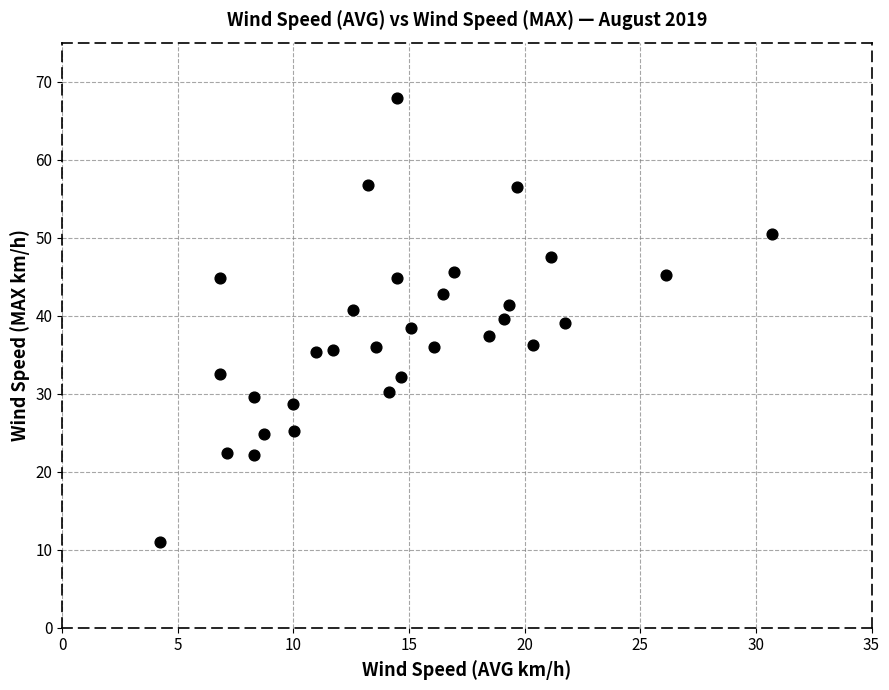

What is the range of X values (max minus min)?

26.5